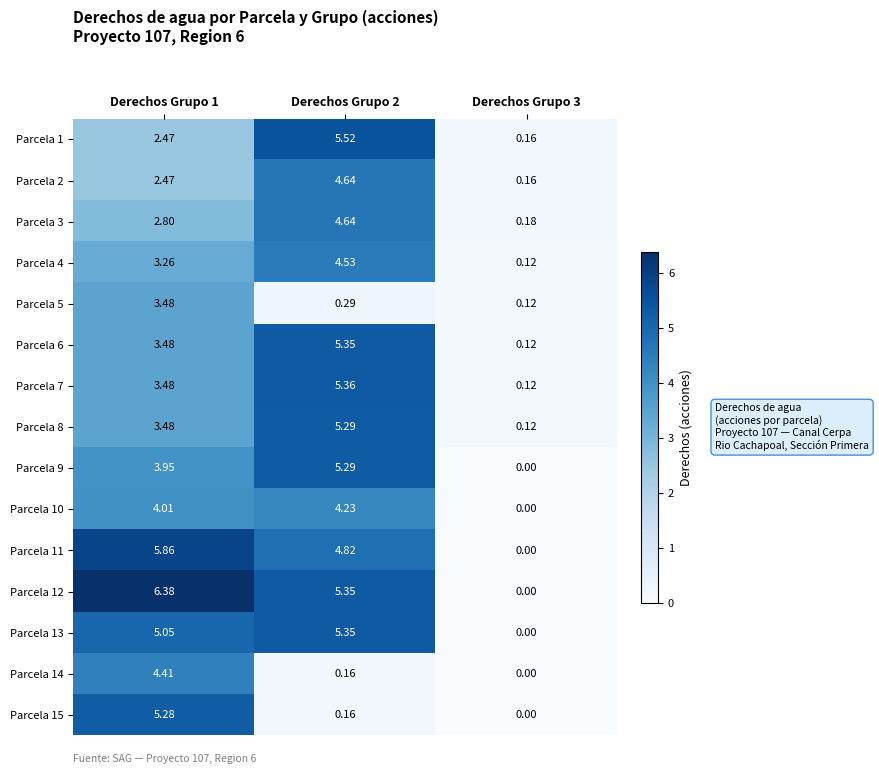

Is the value of Parcela 15 at Derechos Grupo 3 greater than the value of Parcela 1 at Derechos Grupo 3?

No